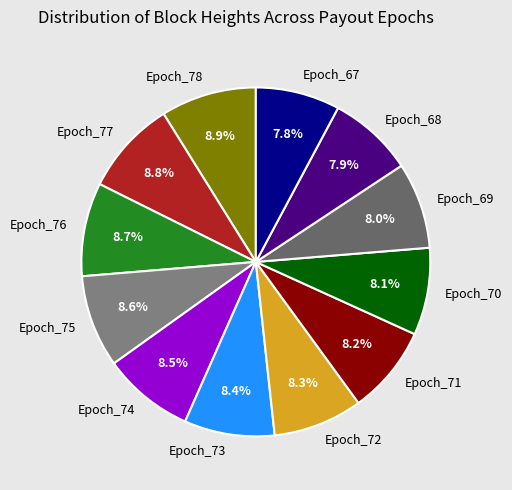

Approximately how many times larger is the value at Epoch_67 compared to Epoch_78?

0.9